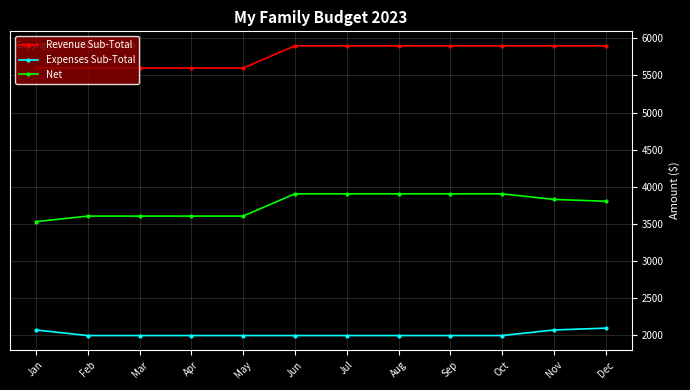

Which series changed the most between Mar and Nov?

Revenue Sub-Total